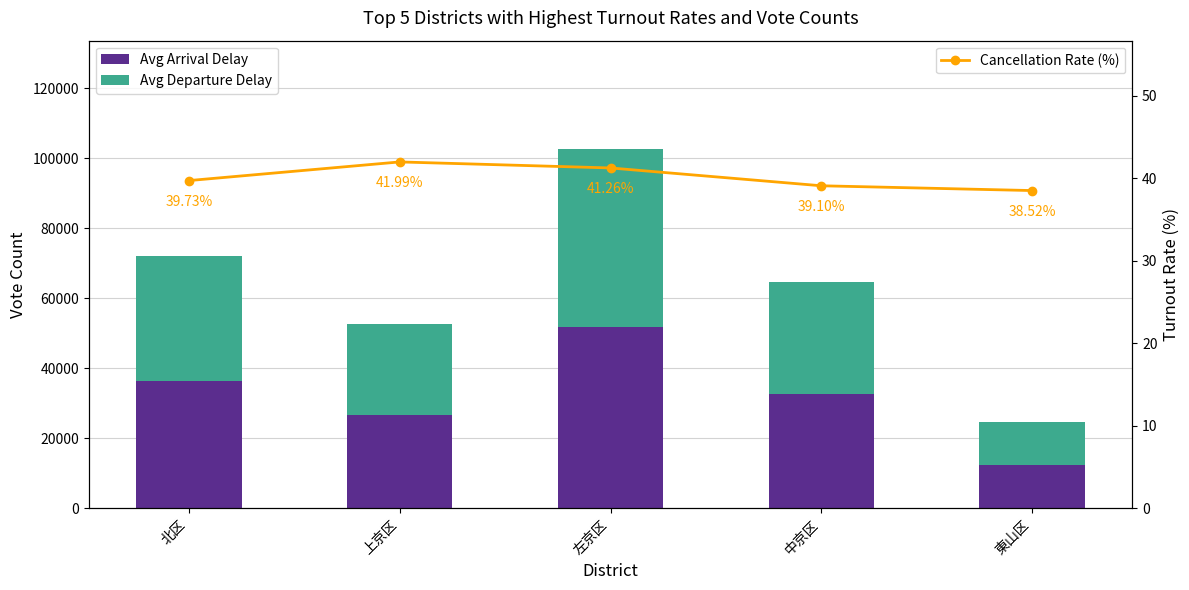

What is the label of the 3rd bar from the right?

左京区